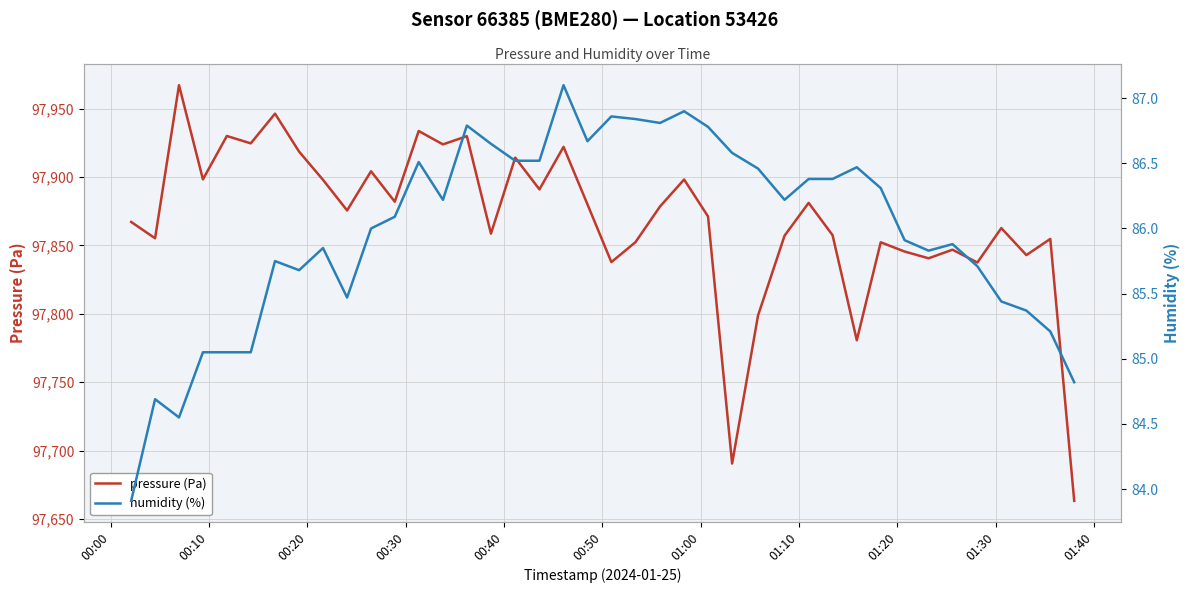

What are all the series names shown in the legend?

pressure (Pa), humidity (%)